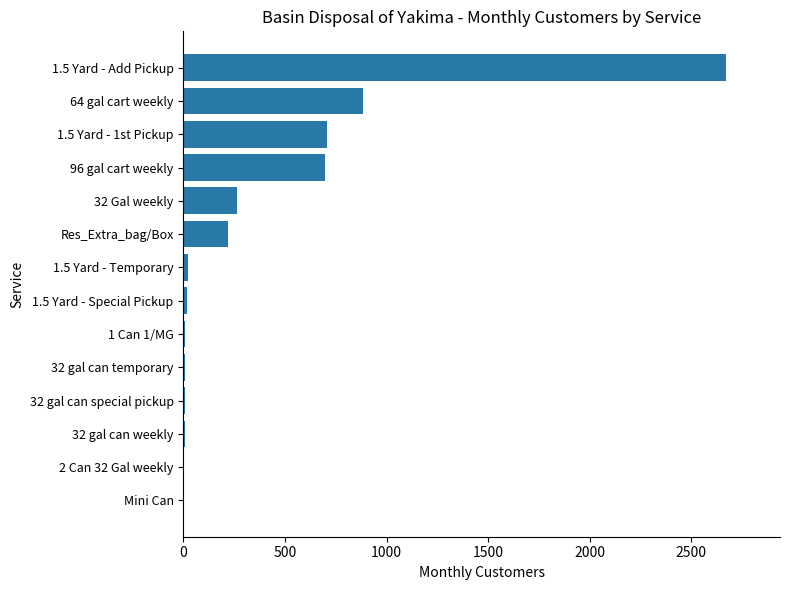

What is the sum of the values at 96 gal cart weekly and Res_Extra_bag/Box?

915